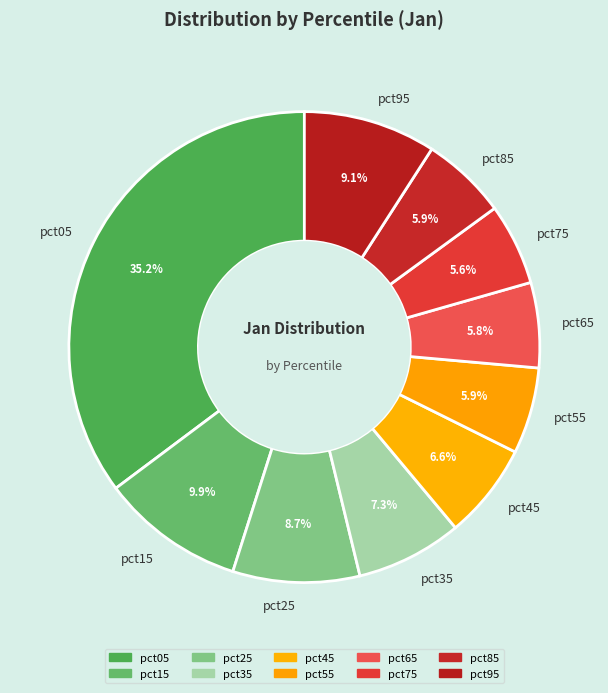

Which category has the biggest portion of the pie?

pct05